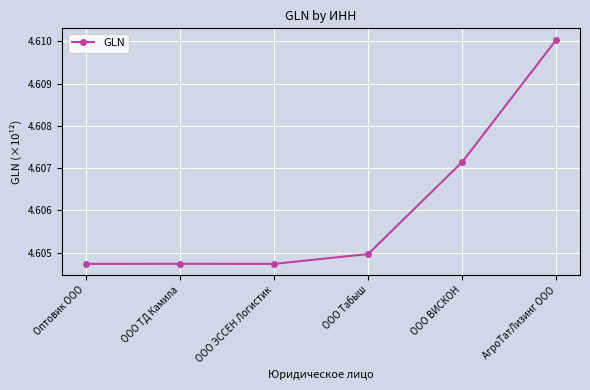

The chart shows a value of 6.6 at ООО Табыш. True or false?

False